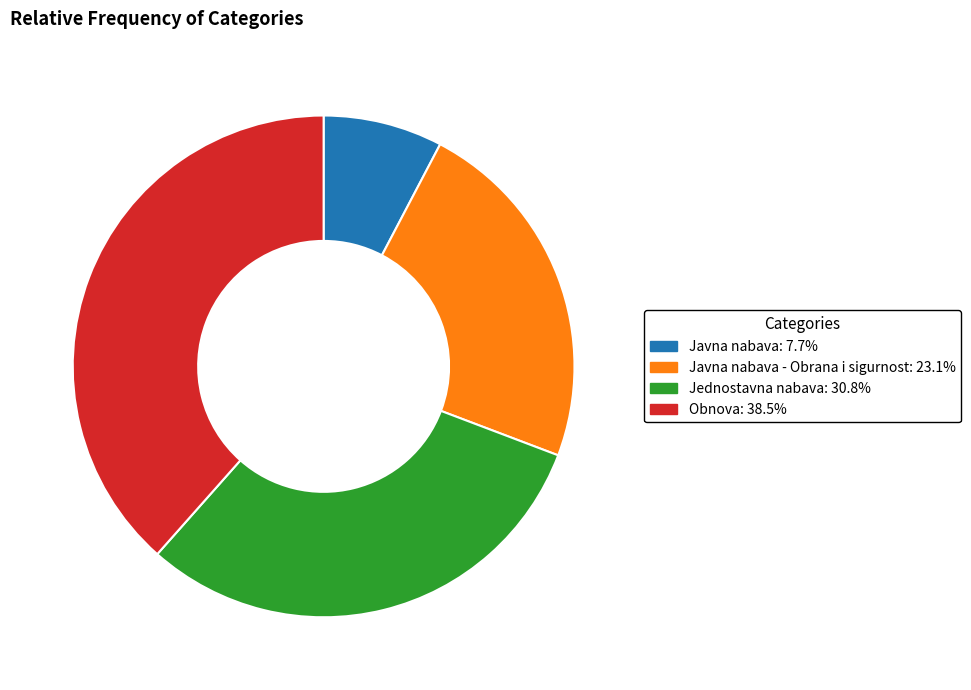

Is there any slice that represents more than half of the pie?

No